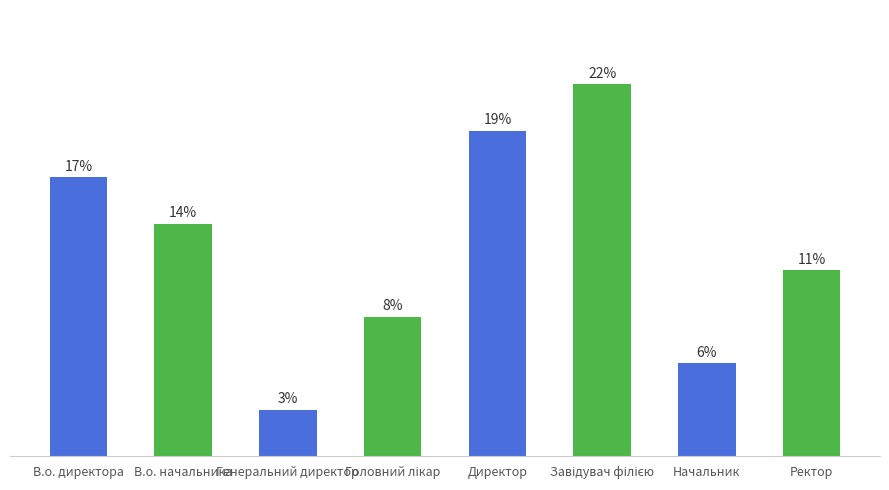

What position from the left is Завідувач філією?

6